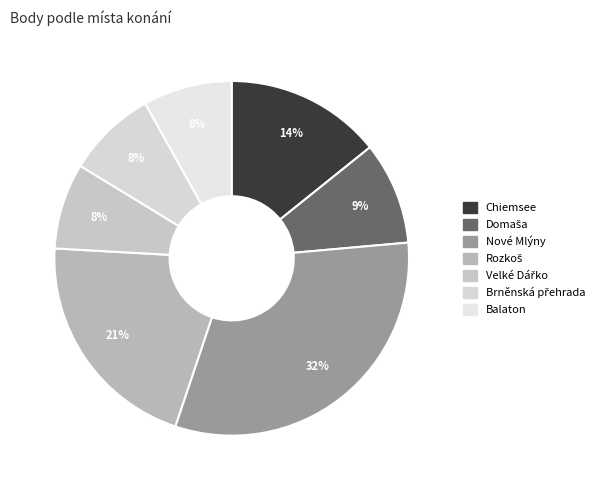

What is the smallest slice in the pie chart?

Velké Dářko